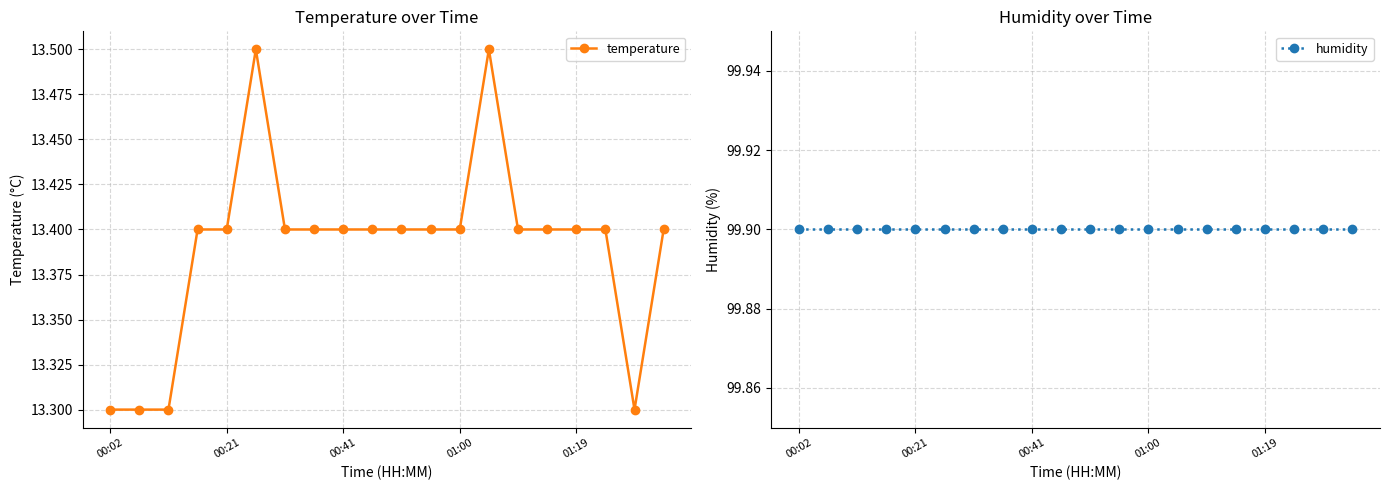

Rank the series by their maximum value, from lowest to highest.

temperature, humidity